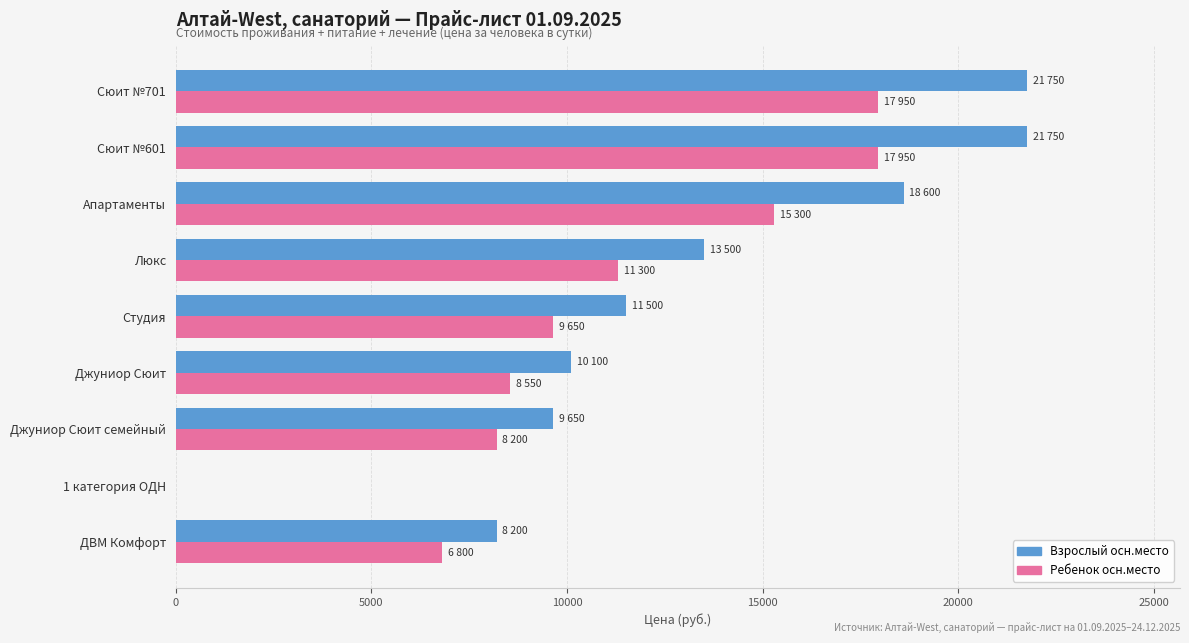

The Взрослый осн.место series shows 21750 at Сюит №601. True or false?

True